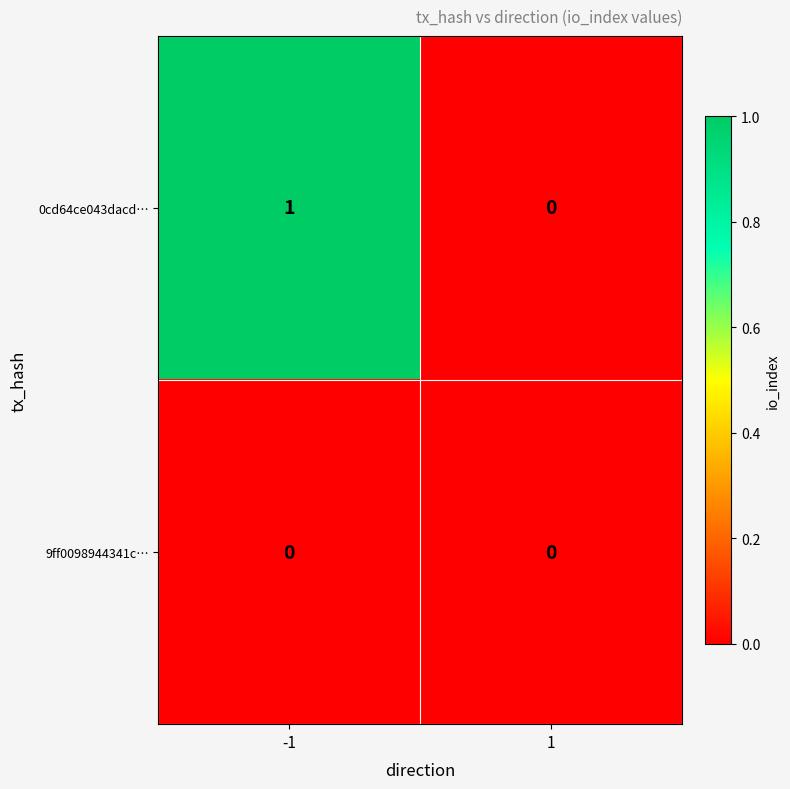

What is the maximum value shown in the chart?

1